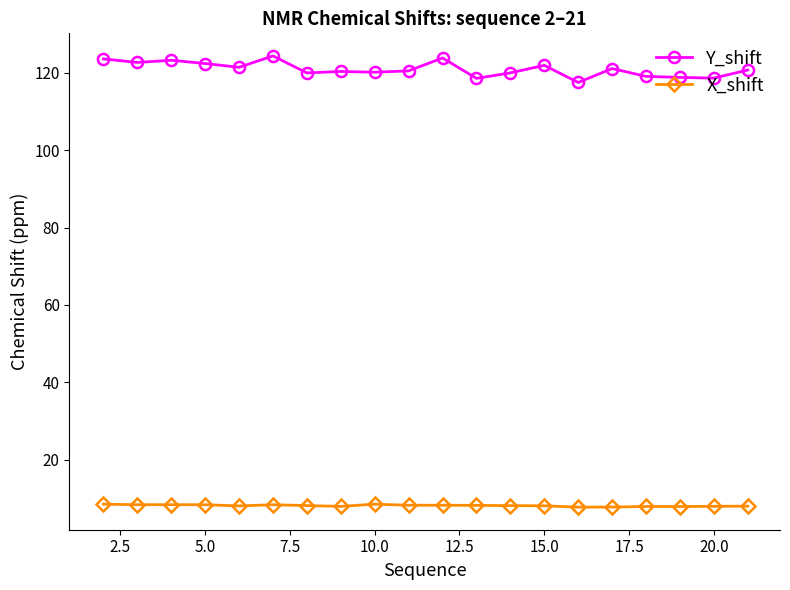

What are all the series names shown in the legend?

Y_shift, X_shift